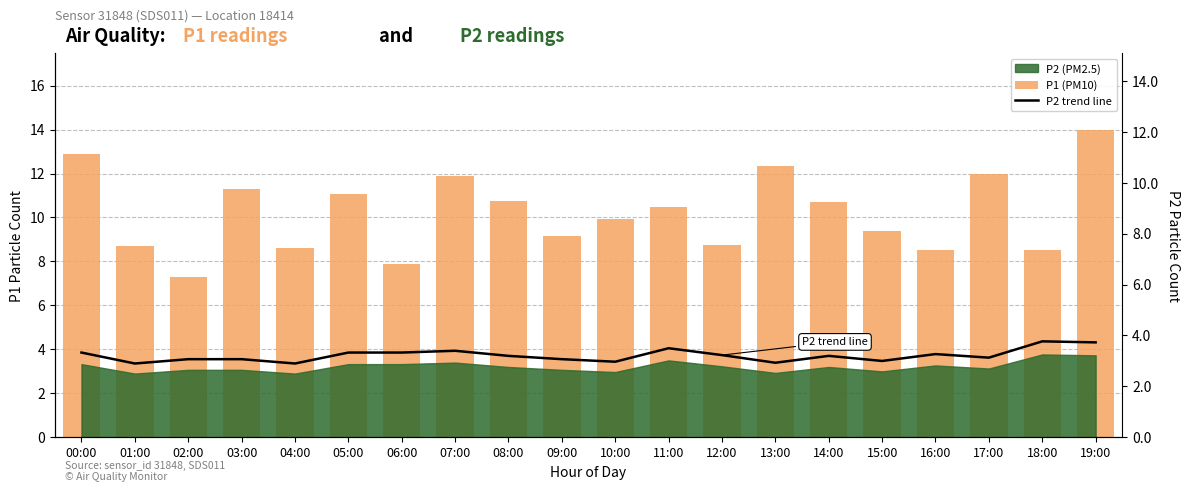

What is the approximate value of P2 trend line at 16:00?

3.3